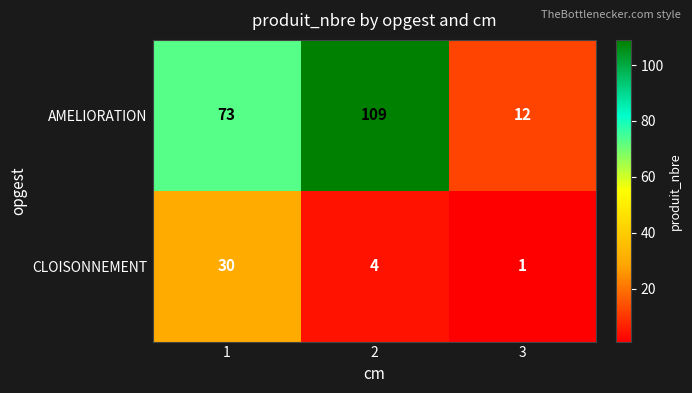

What is the difference between the maximum and second lowest values in the AMELIORATION series?

36